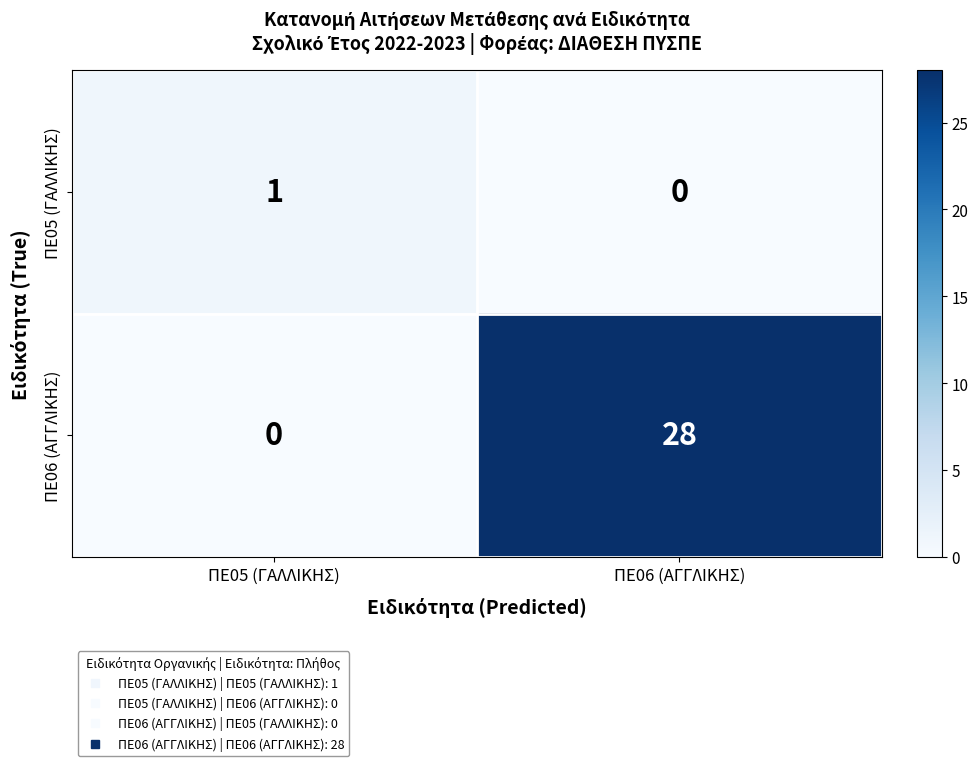

What is the average value of the ΠΕ06 (ΑΓΓΛΙΚΗΣ) series?

14